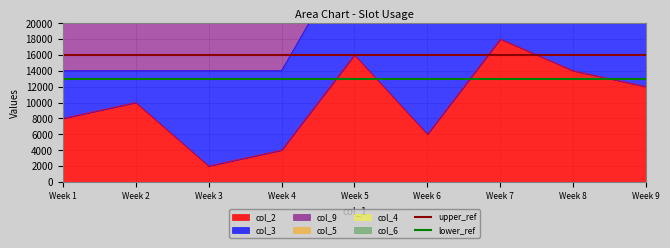

How many lines are shown in the chart?

2